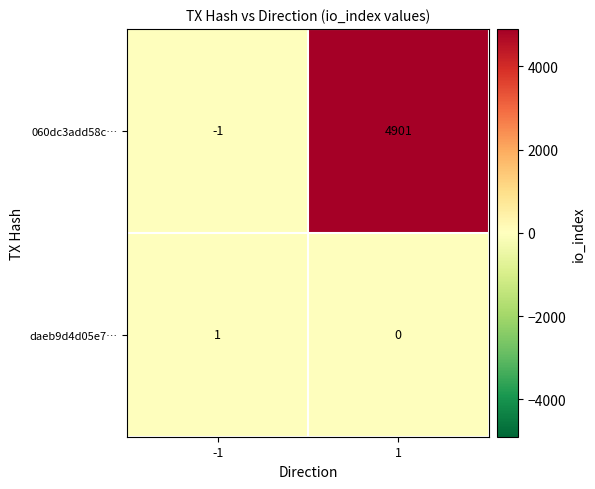

How many values in daeb9d4d05e7… are above zero?

1